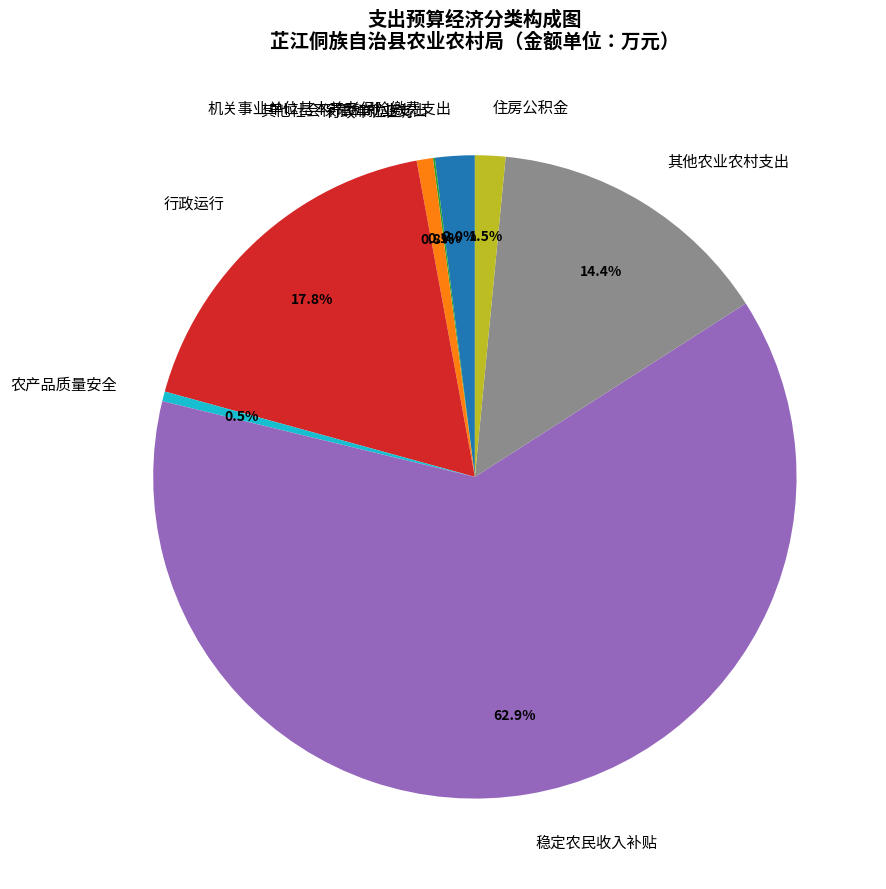

Is there a majority slice in this chart?

Yes